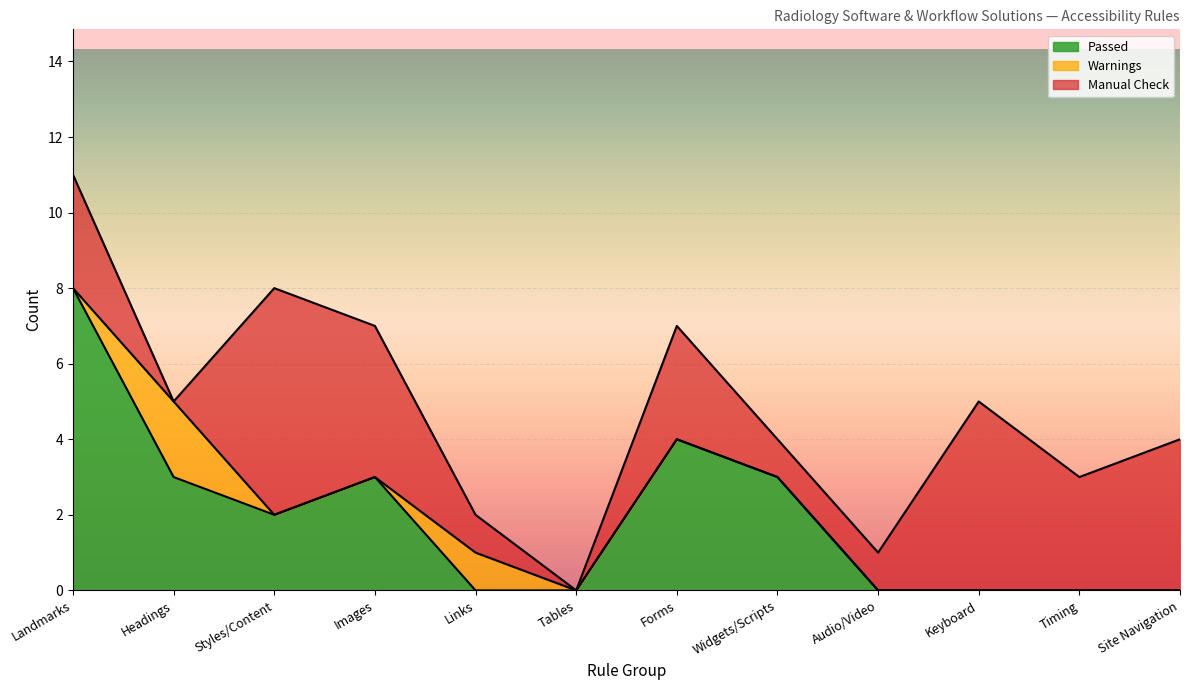

Reading left to right, extract all data points from this chart.

Passed: Landmarks=8	Headings=3	Styles/Content=2	Images=3	Links=0	Tables=0	Forms=4	Widgets/Scripts=3	Audio/Video=0	Keyboard=0	Timing=0	Site Navigation=0
Warnings: Landmarks=0	Headings=2	Styles/Content=0	Images=0	Links=1	Tables=0	Forms=0	Widgets/Scripts=0	Audio/Video=0	Keyboard=0	Timing=0	Site Navigation=0
Manual Check: Landmarks=3	Headings=0	Styles/Content=6	Images=4	Links=1	Tables=0	Forms=3	Widgets/Scripts=1	Audio/Video=1	Keyboard=5	Timing=3	Site Navigation=4